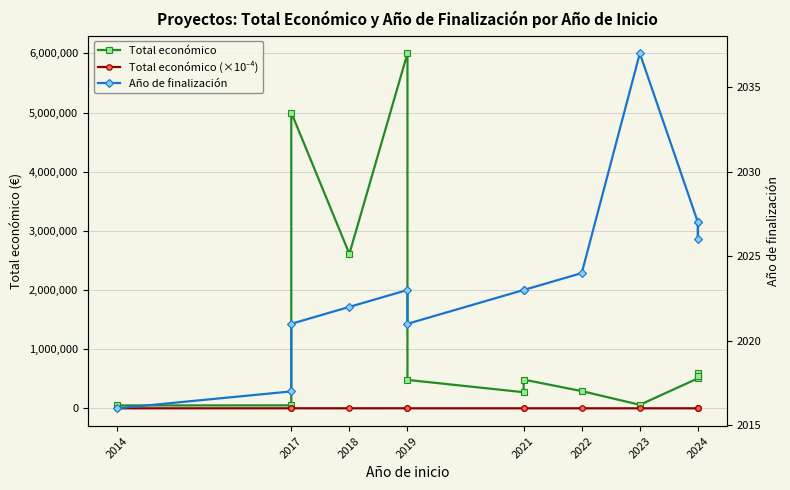

Which series has the largest range (max minus min)?

Total económico